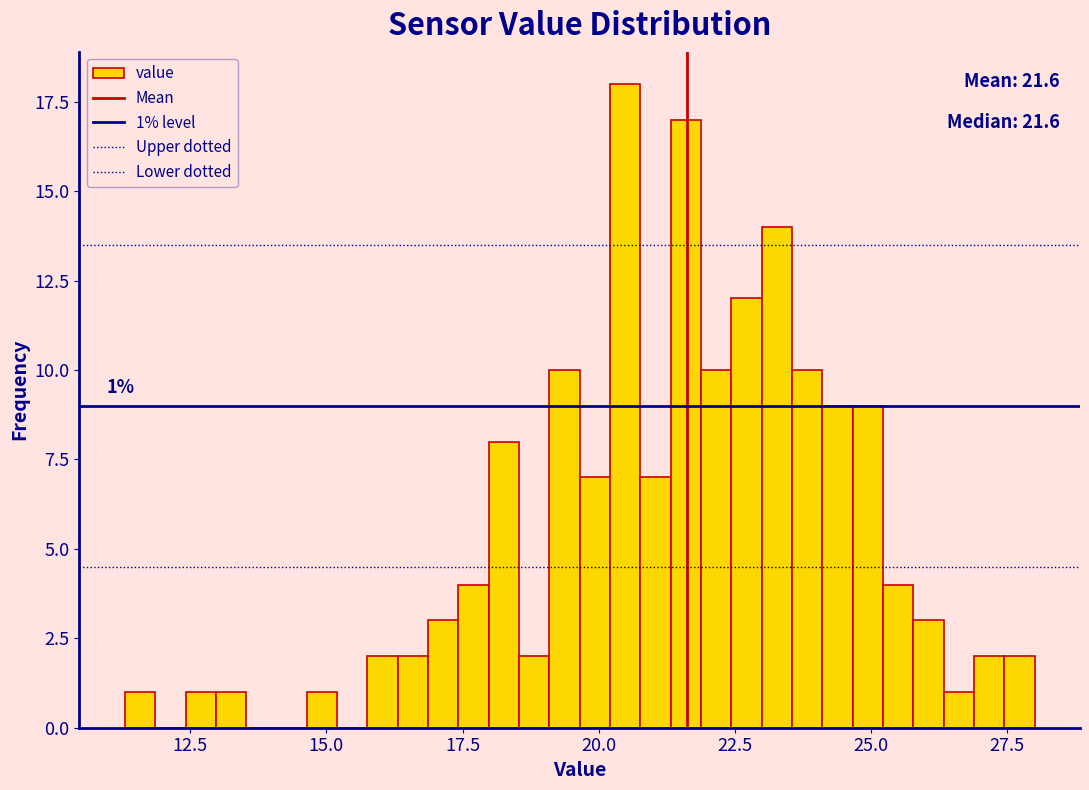

Around what value on the x-axis is the tallest bar? Give the approximate position of its centre, as read against the axis.

20.5